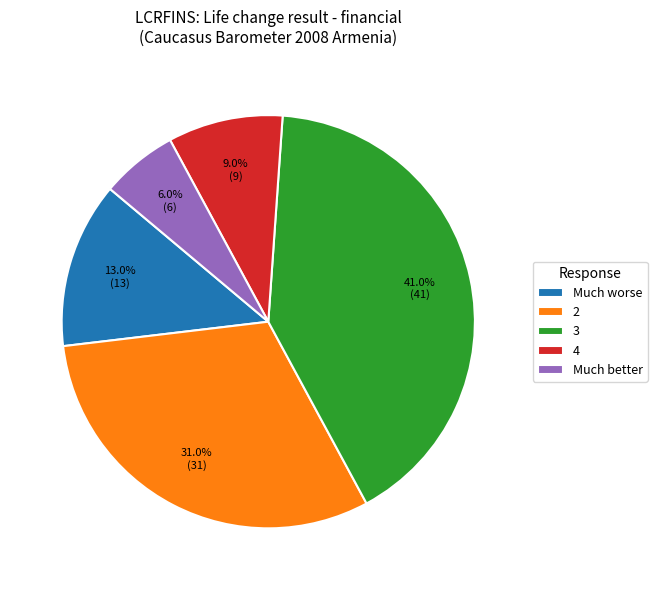

To the nearest percent, what is the difference between the largest and smallest slice percentages?

35%